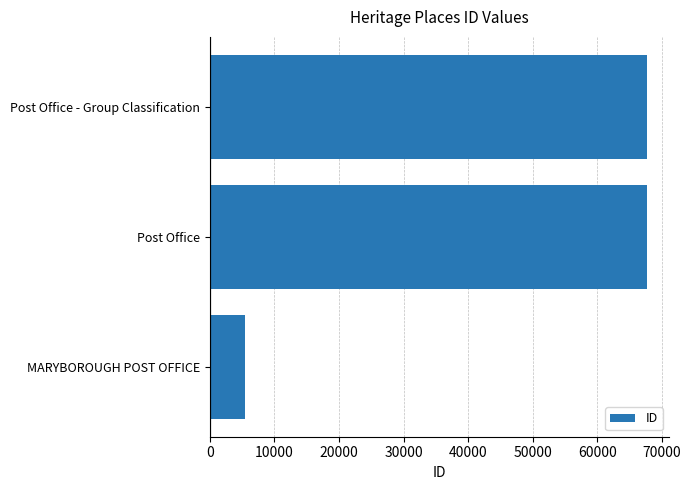

What is the change in value from MARYBOROUGH POST OFFICE to Post Office - Group Classification?

+62215